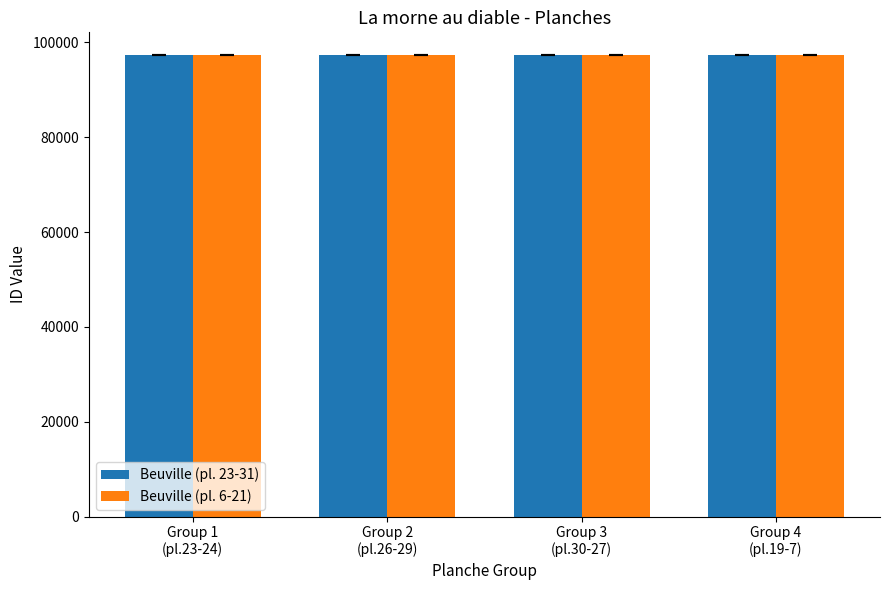

What is the sum of all Beuville (pl. 6-21) values?

388957.5